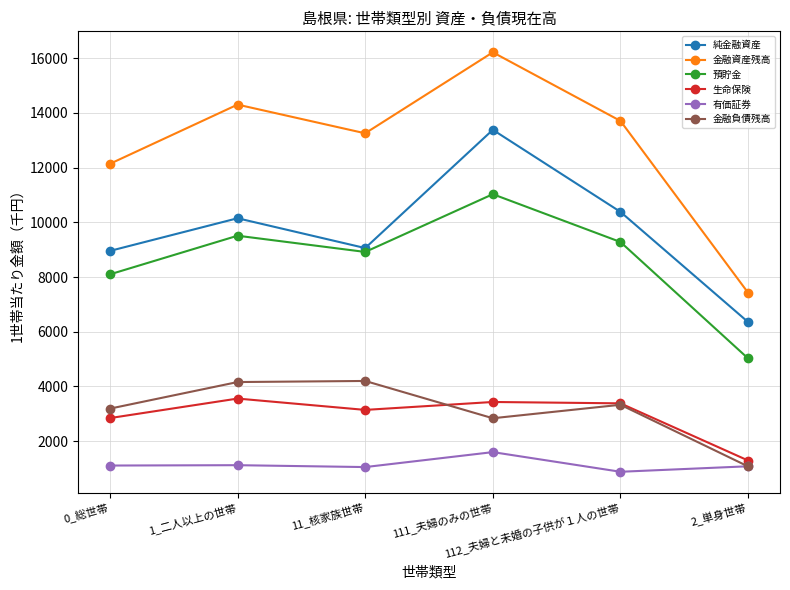

What is the sum of the 純金融資産 values at 0_総世帯 and 1_二人以上の世帯?

19105